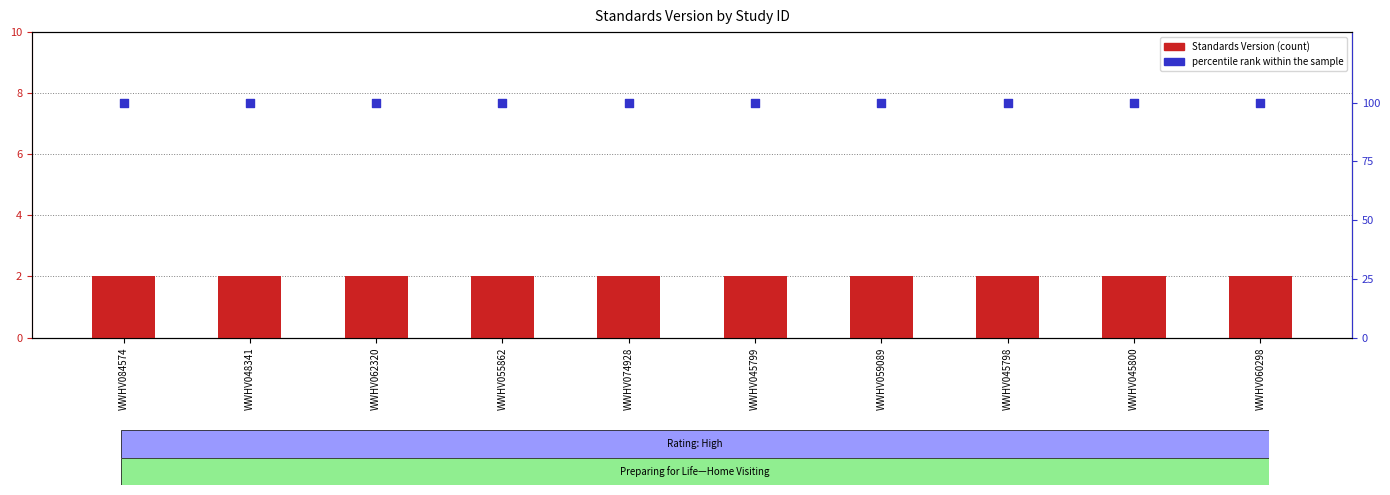

At how many categories does at least one series exceed 71?

10